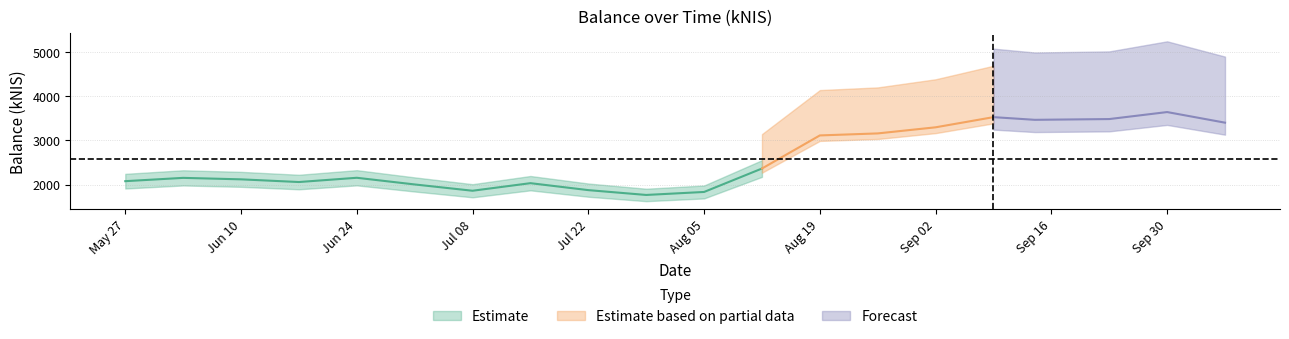

What is the label of the 17th point from the right?

2021-06-17